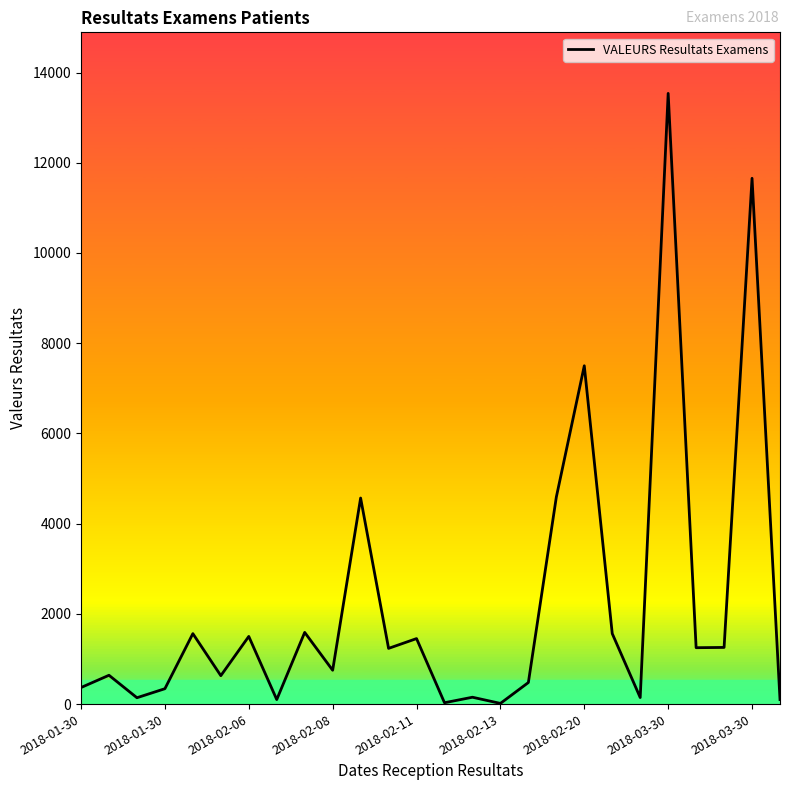

Is this an area chart (filled region under the line)?

No